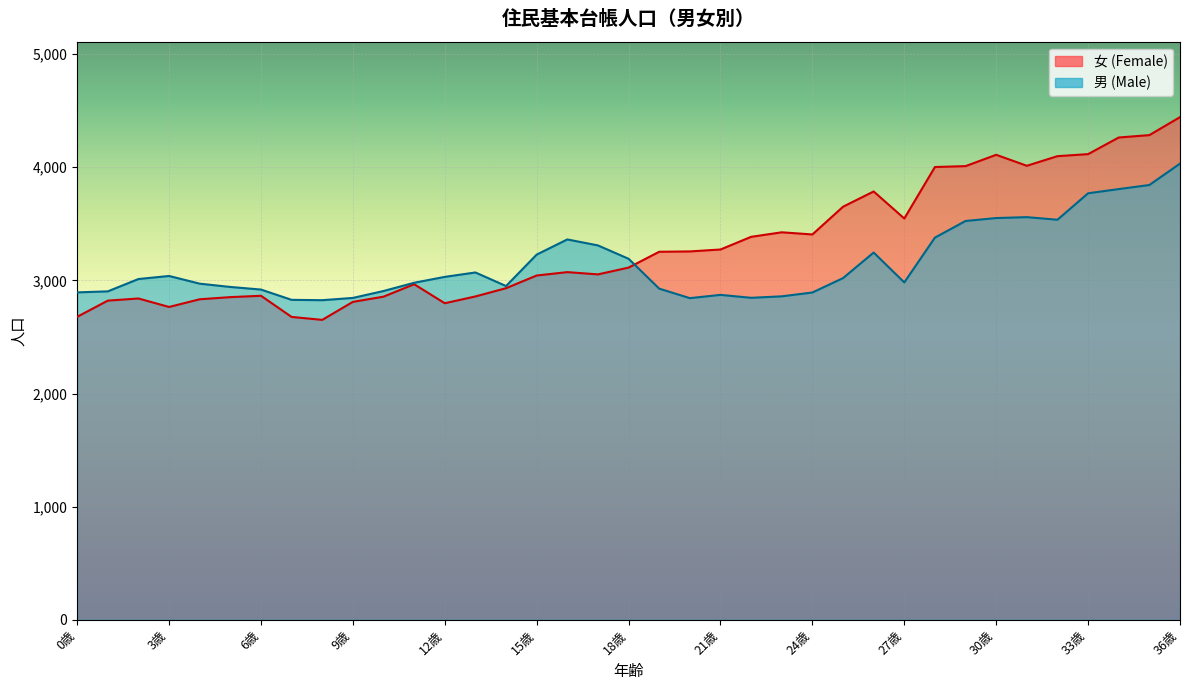

At which category does the chart reach its minimum across all series?

8歳